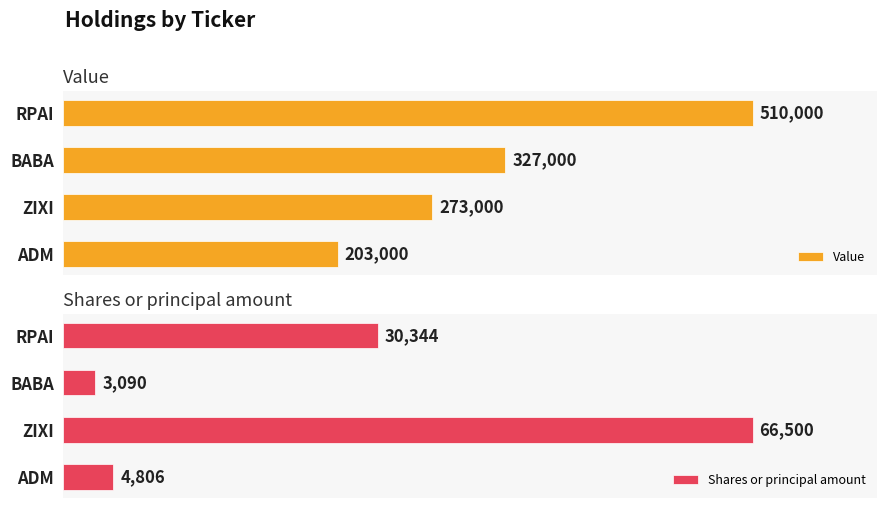

What is the spread (max minus min) of values at RPAI?

479656